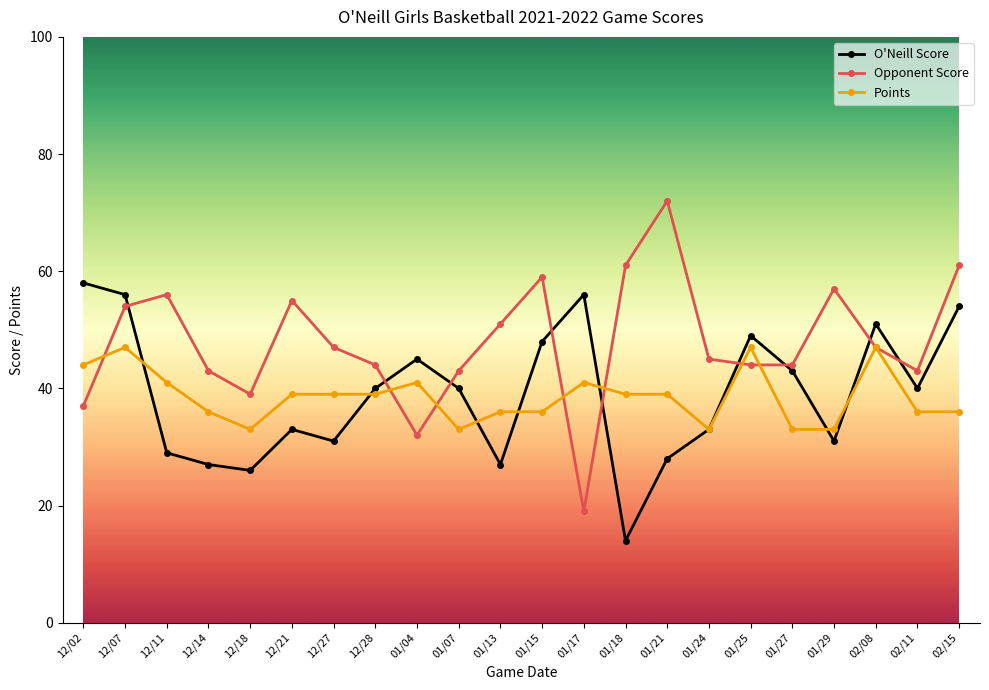

What is the sum of the O'Neill Score values at 02/08 and 12/02?

109